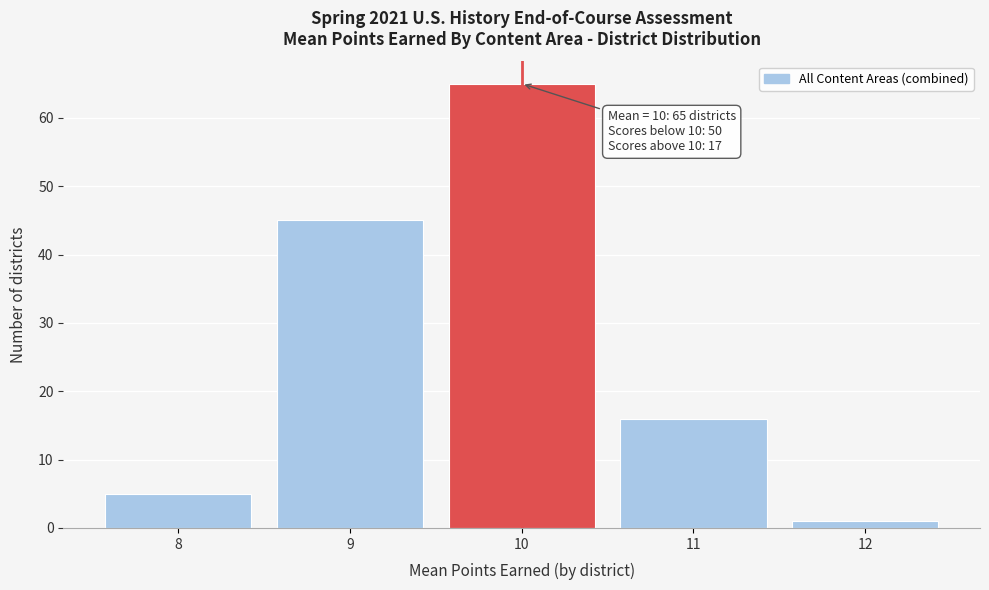

Reading left to right, transcribe all the data shown in this chart.

8=5	9=45	10=65	11=16	12=1